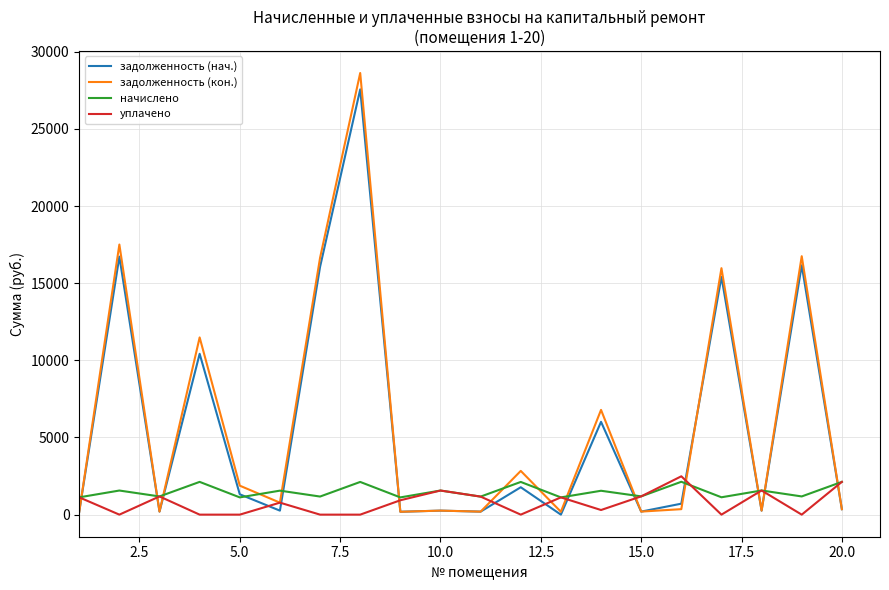

Which series ends up on top after the final intersection of задолженность (кон.) and начислено?

начислено